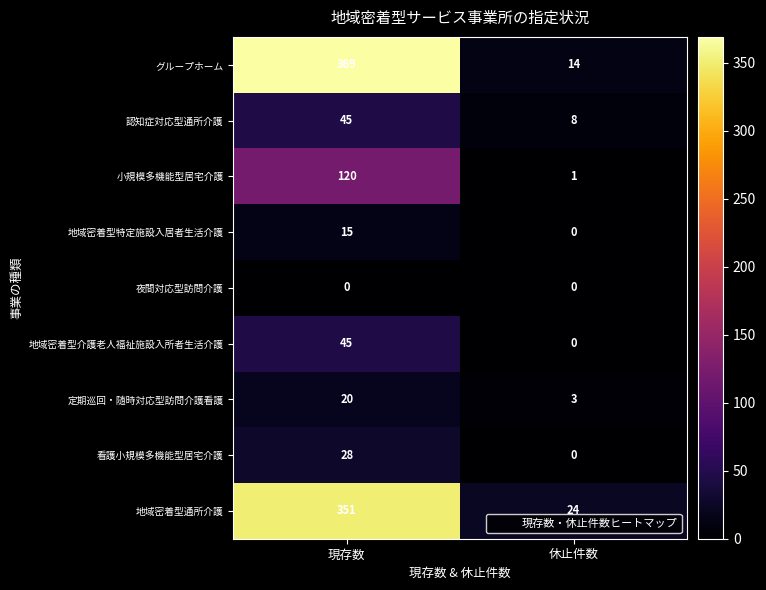

Reading right to left, list all the values displayed in this chart.

グループホーム: 14	369
認知症対応型通所介護: 8	45
小規模多機能型居宅介護: 1	120
地域密着型特定施設入居者生活介護: 0	15
夜間対応型訪問介護: 0	0
地域密着型介護老人福祉施設入所者生活介護: 0	45
定期巡回・随時対応型訪問介護看護: 3	20
看護小規模多機能型居宅介護: 0	28
地域密着型通所介護: 24	351